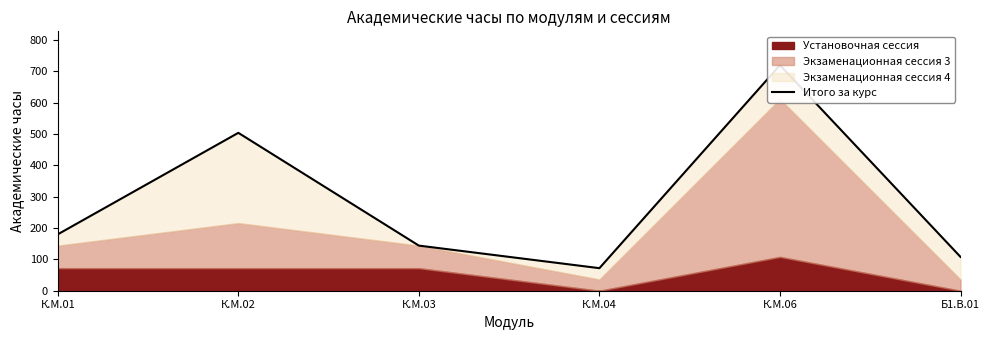

True or false: there are more than 1 points higher than both neighbors.

True